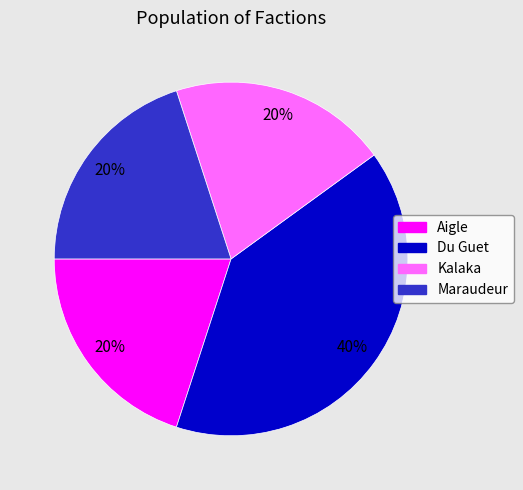

What percentage is the Du Guet slice, to the nearest percent?

40%